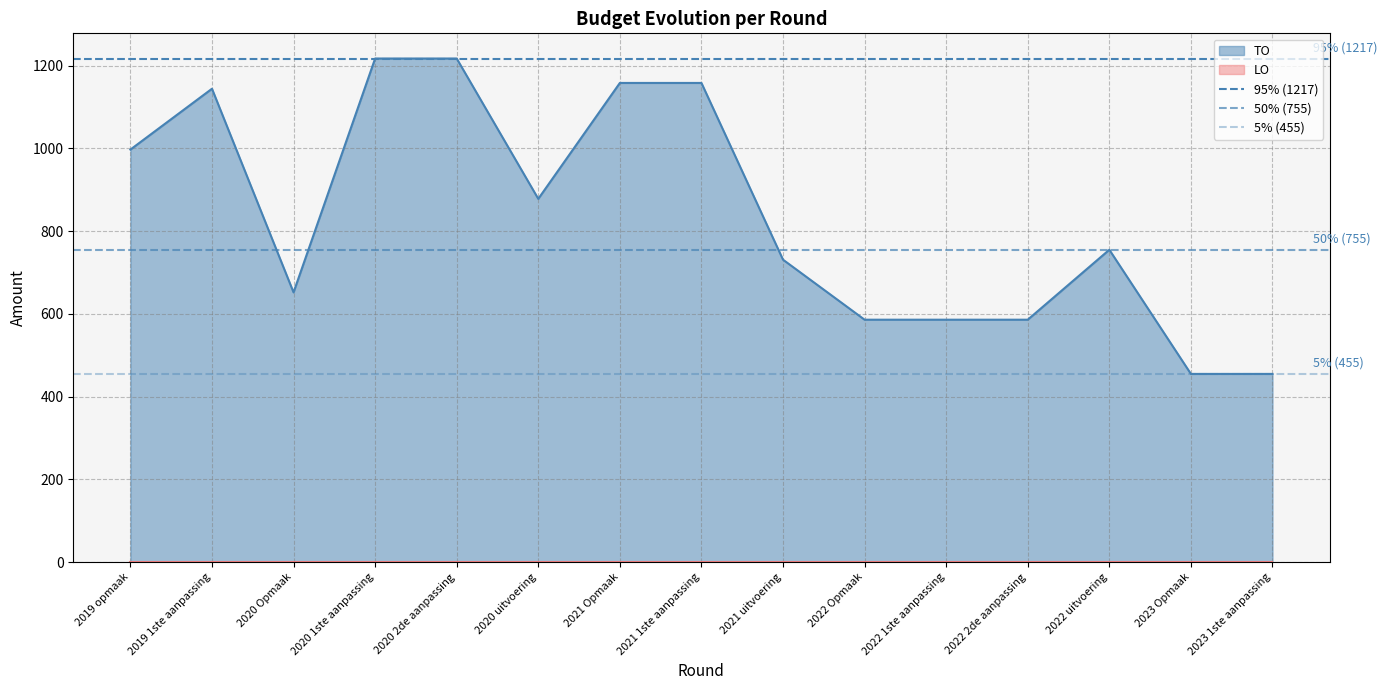

The value of TO at 2023 1ste aanpassing is 677. True or false?

False